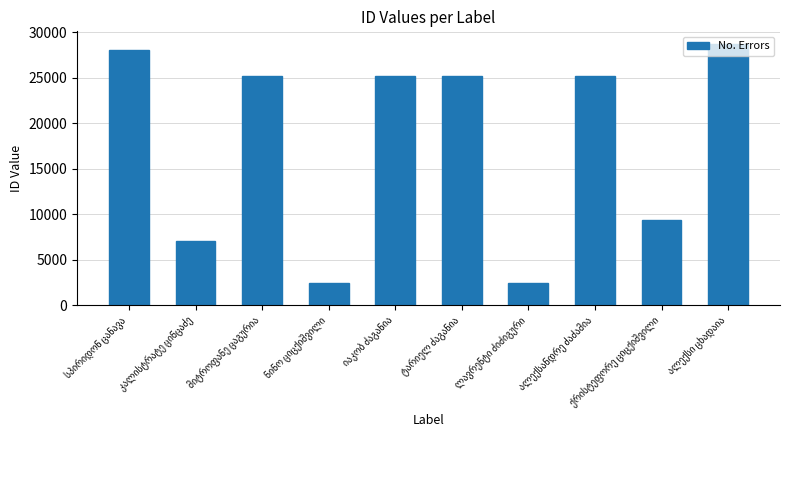

Does the chart contain stacked bars?

No